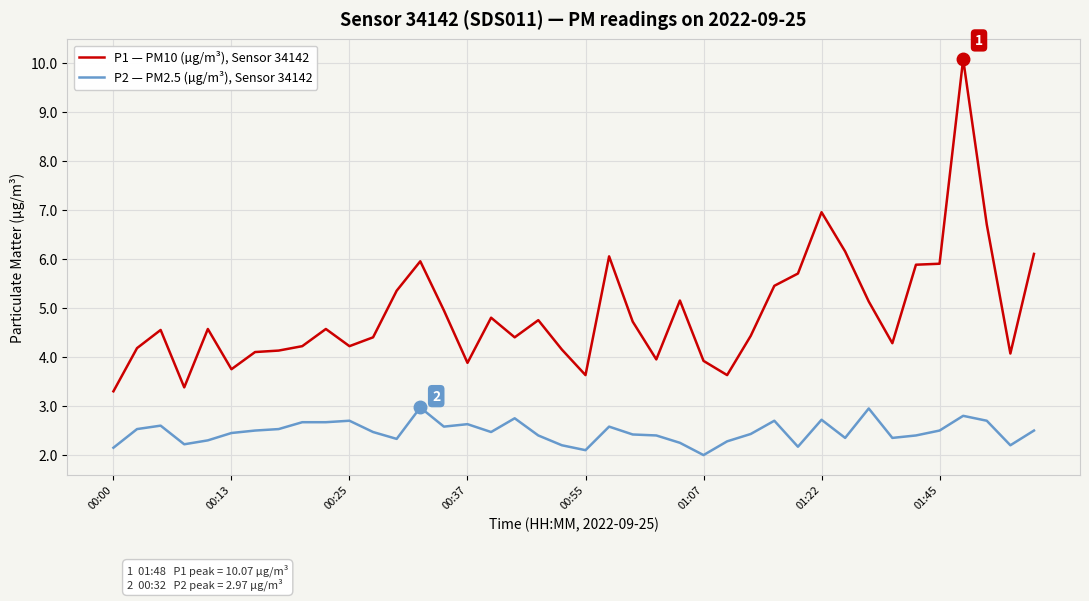

True or false: P1 — PM10 (µg/m³), Sensor 34142 has more than 2 points higher than both neighbors.

True